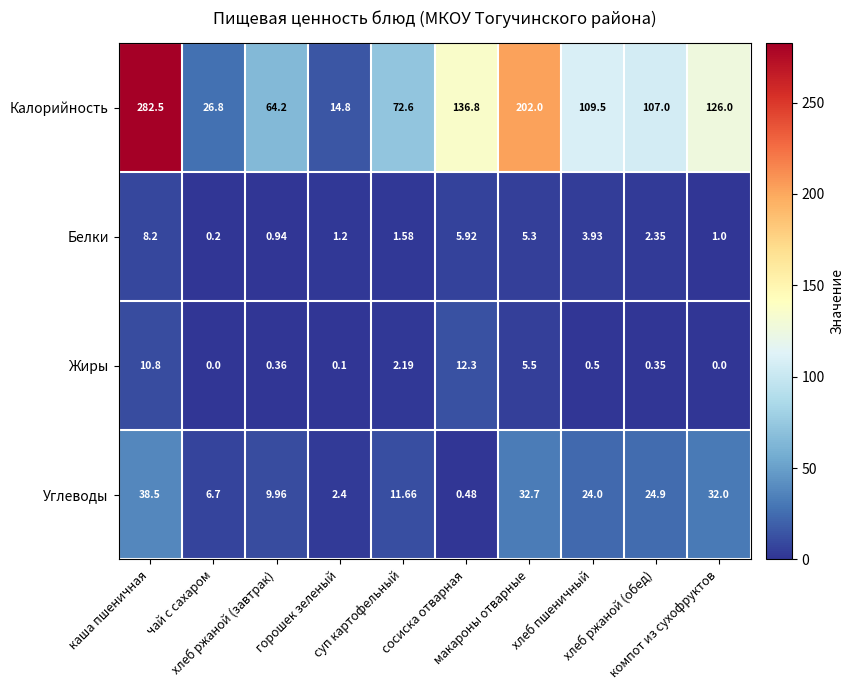

Which series has the widest spread of values?

Калорийность